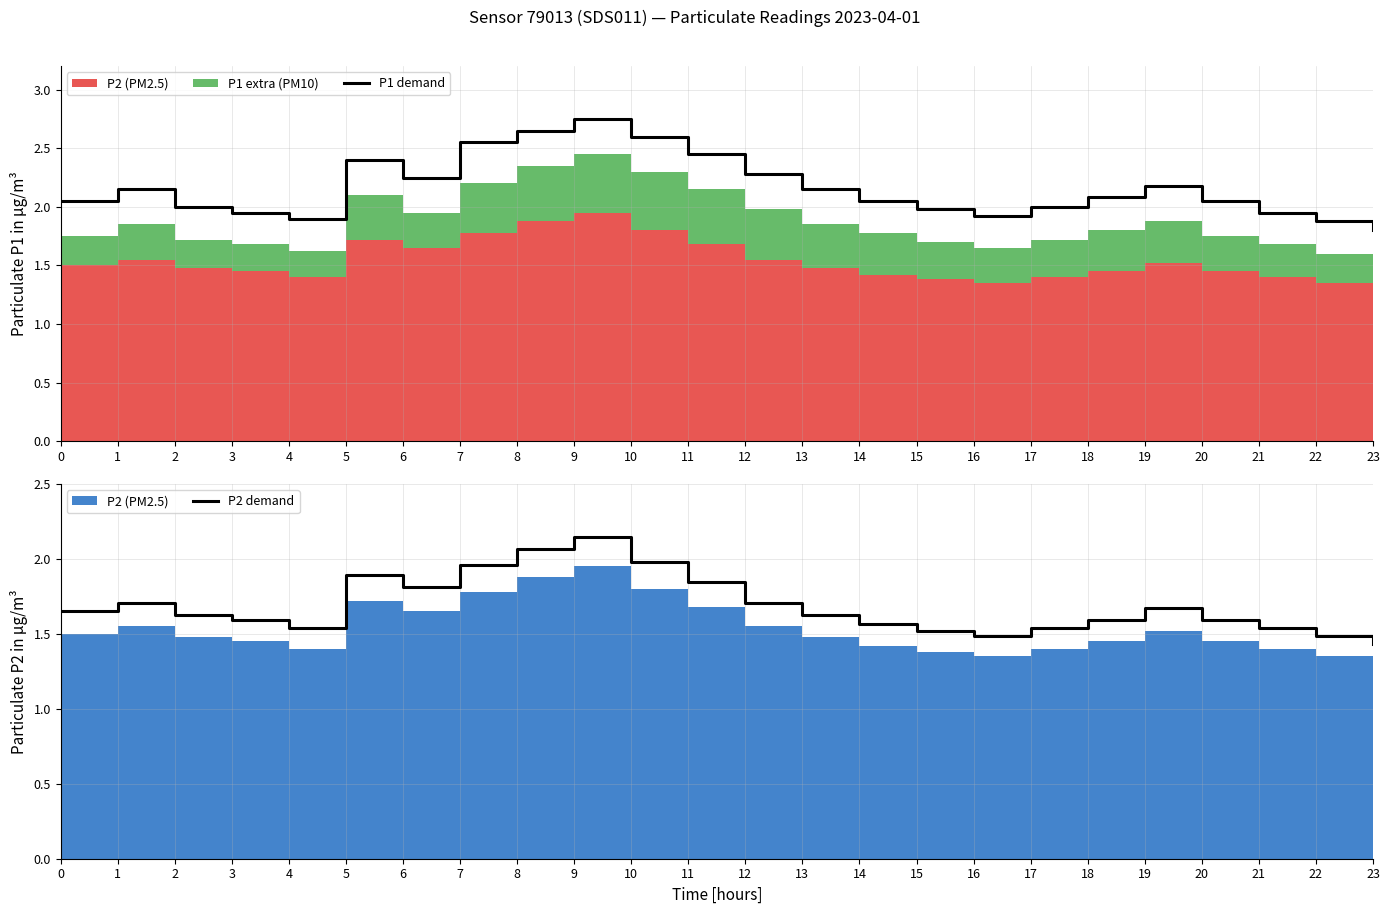

The value of P1 demand at 2 is 3.2. True or false?

False